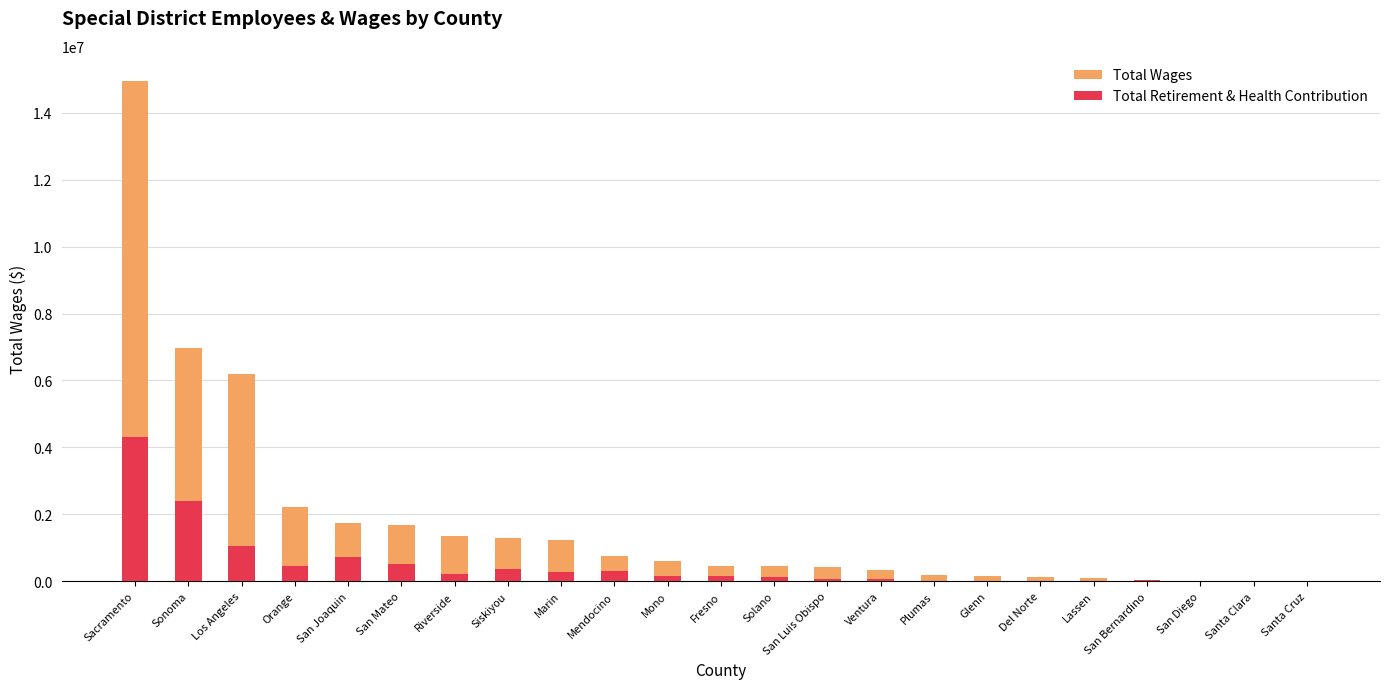

The Total Retirement & Health Contribution series shows 431298 at Marin. True or false?

False